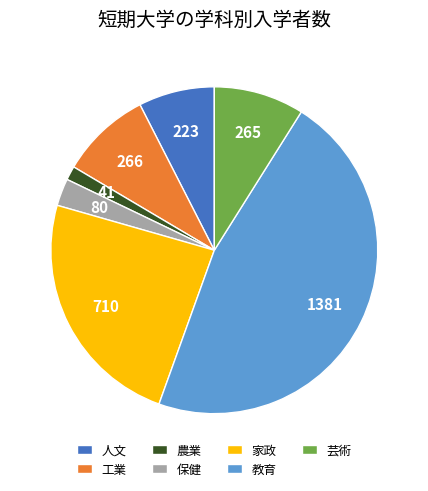

Is it true that 工業 is 9% of the pie?

True